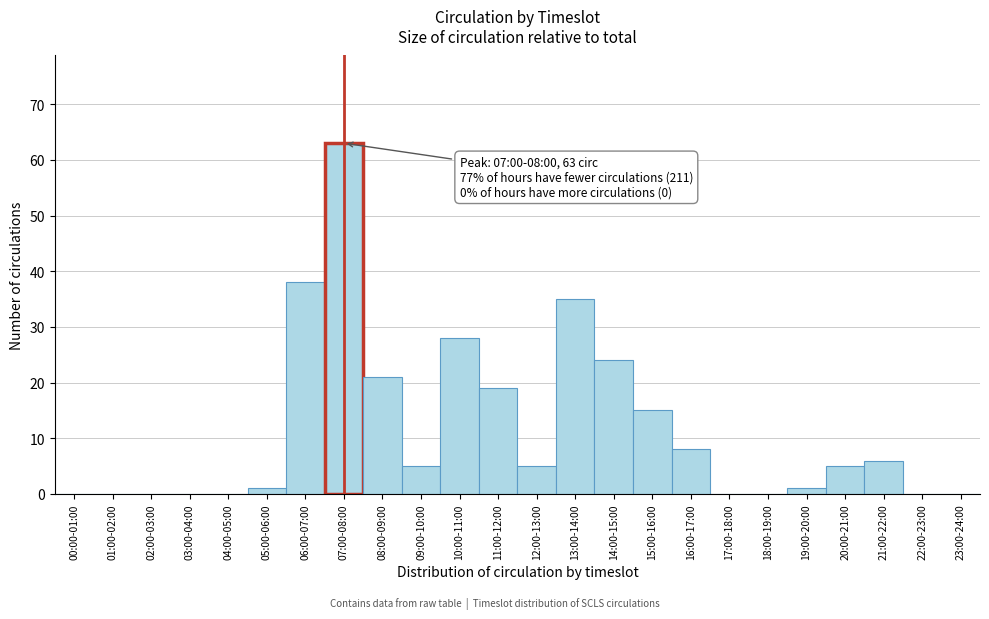

Reading right to left, list all the values displayed in this chart.

23:00-24:00=0	22:00-23:00=0	21:00-22:00=6	20:00-21:00=5	19:00-20:00=1	18:00-19:00=0	17:00-18:00=0	16:00-17:00=8	15:00-16:00=15	14:00-15:00=24	13:00-14:00=35	12:00-13:00=5	11:00-12:00=19	10:00-11:00=28	09:00-10:00=5	08:00-09:00=21	07:00-08:00=63	06:00-07:00=38	05:00-06:00=1	04:00-05:00=0	03:00-04:00=0	02:00-03:00=0	01:00-02:00=0	00:00-01:00=0